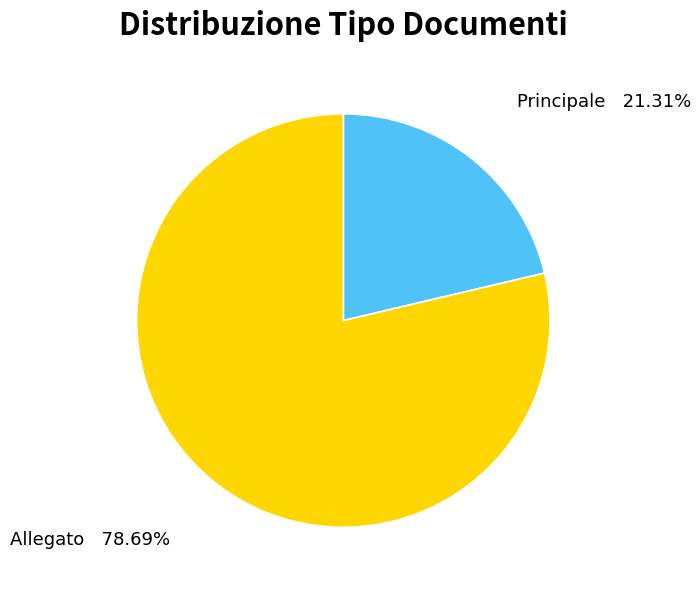

True or false: Principale accounts for 21% of the total.

True